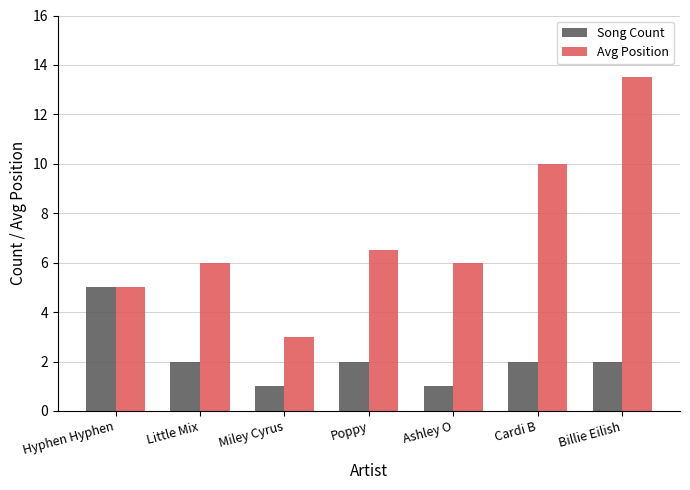

The value of Avg Position at Ashley O is 2.0. True or false?

False